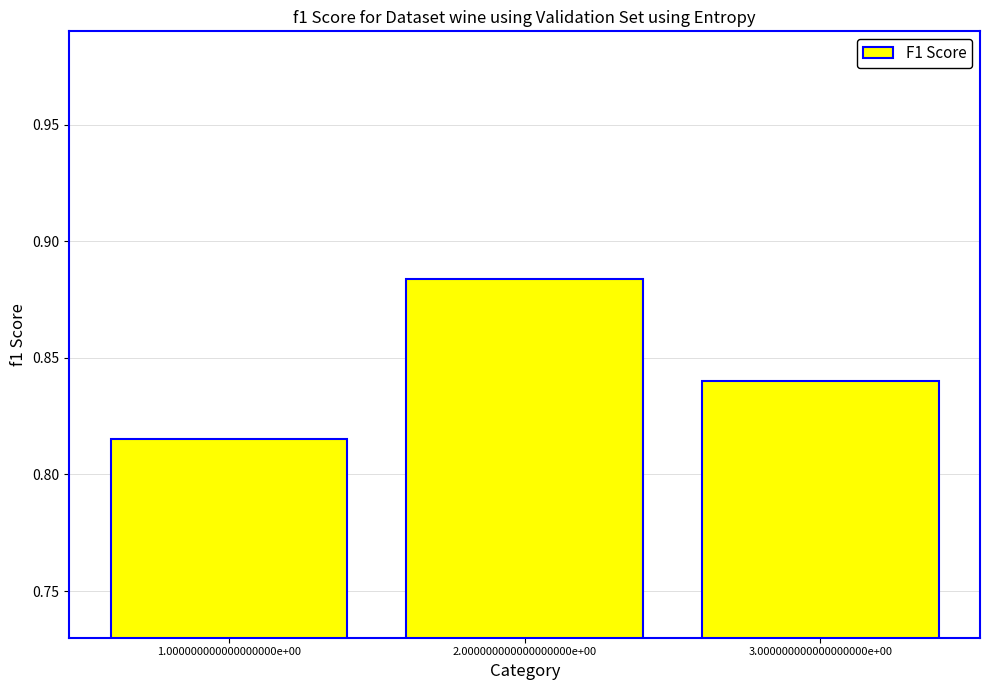

How many series are shown in this chart?

1